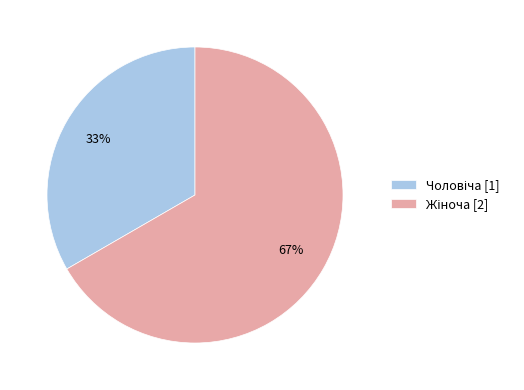

Is there any slice that represents more than half of the pie?

Yes